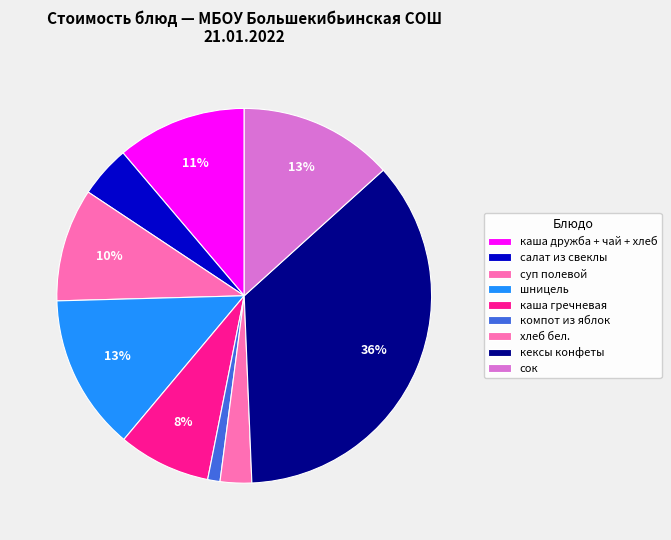

Is it true that салат из свеклы is 16% of the pie?

False